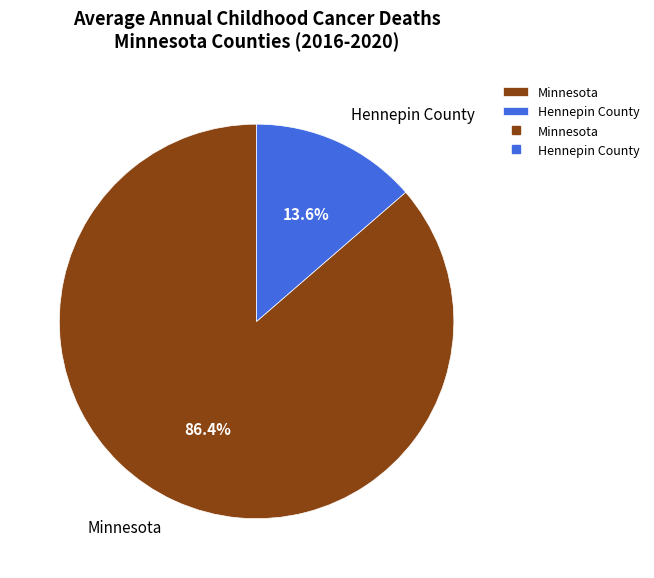

Is the sum of Minnesota and Hennepin County greater than half?

Yes